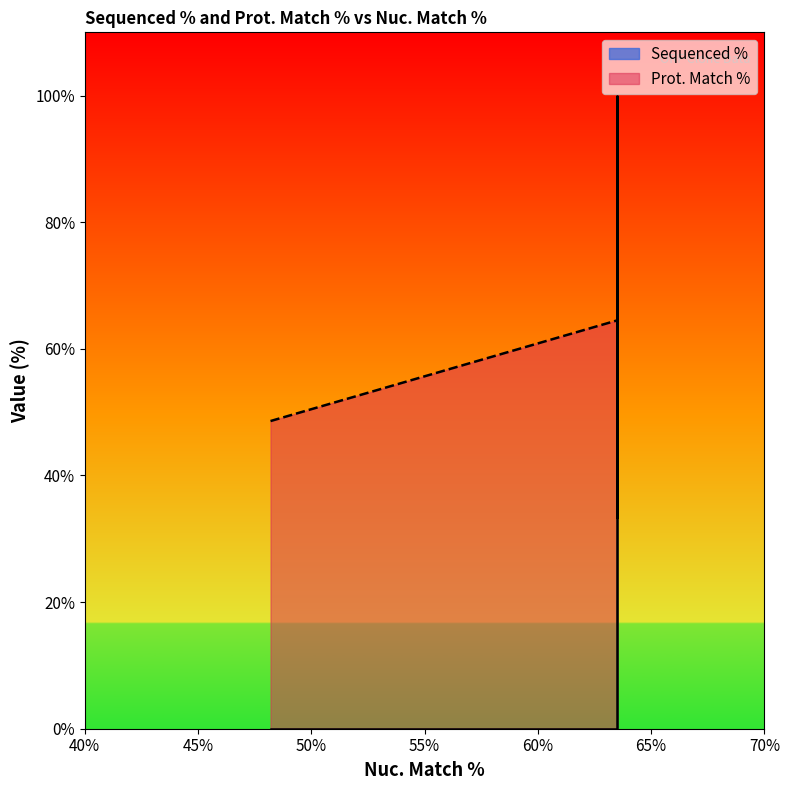

Which series has the largest total across all categories?

Prot. Match %